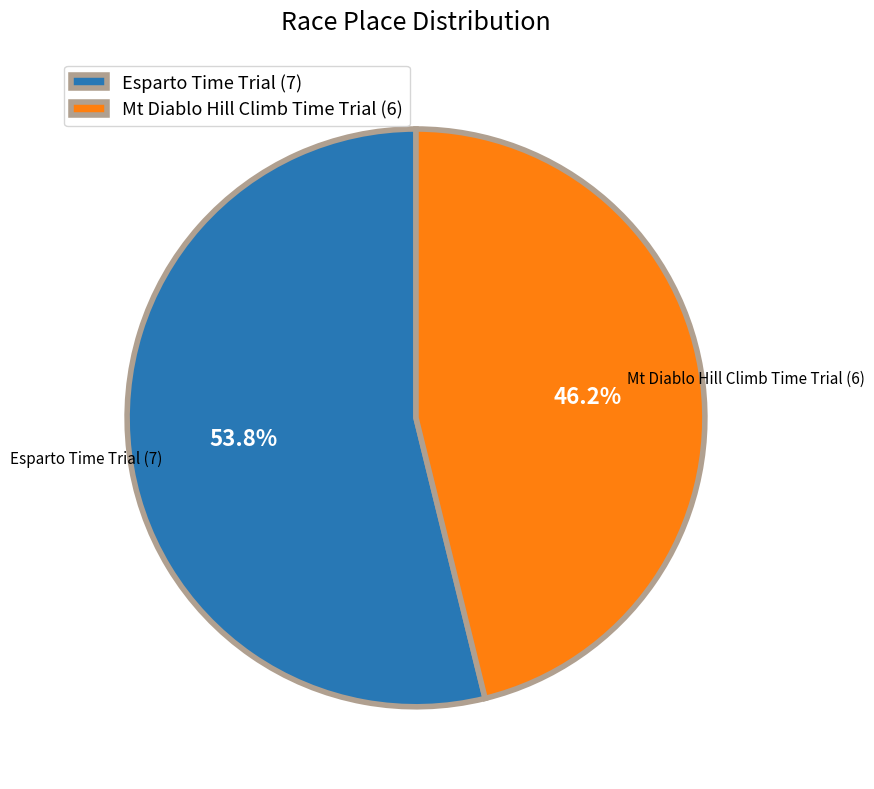

Which category accounts for the majority?

Esparto Time Trial